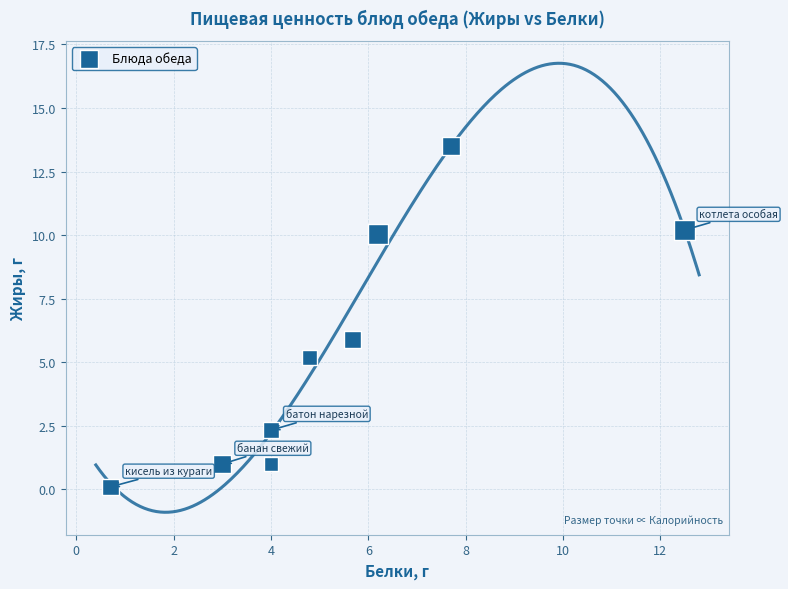

What is the range of Y values (max minus min)?

13.4